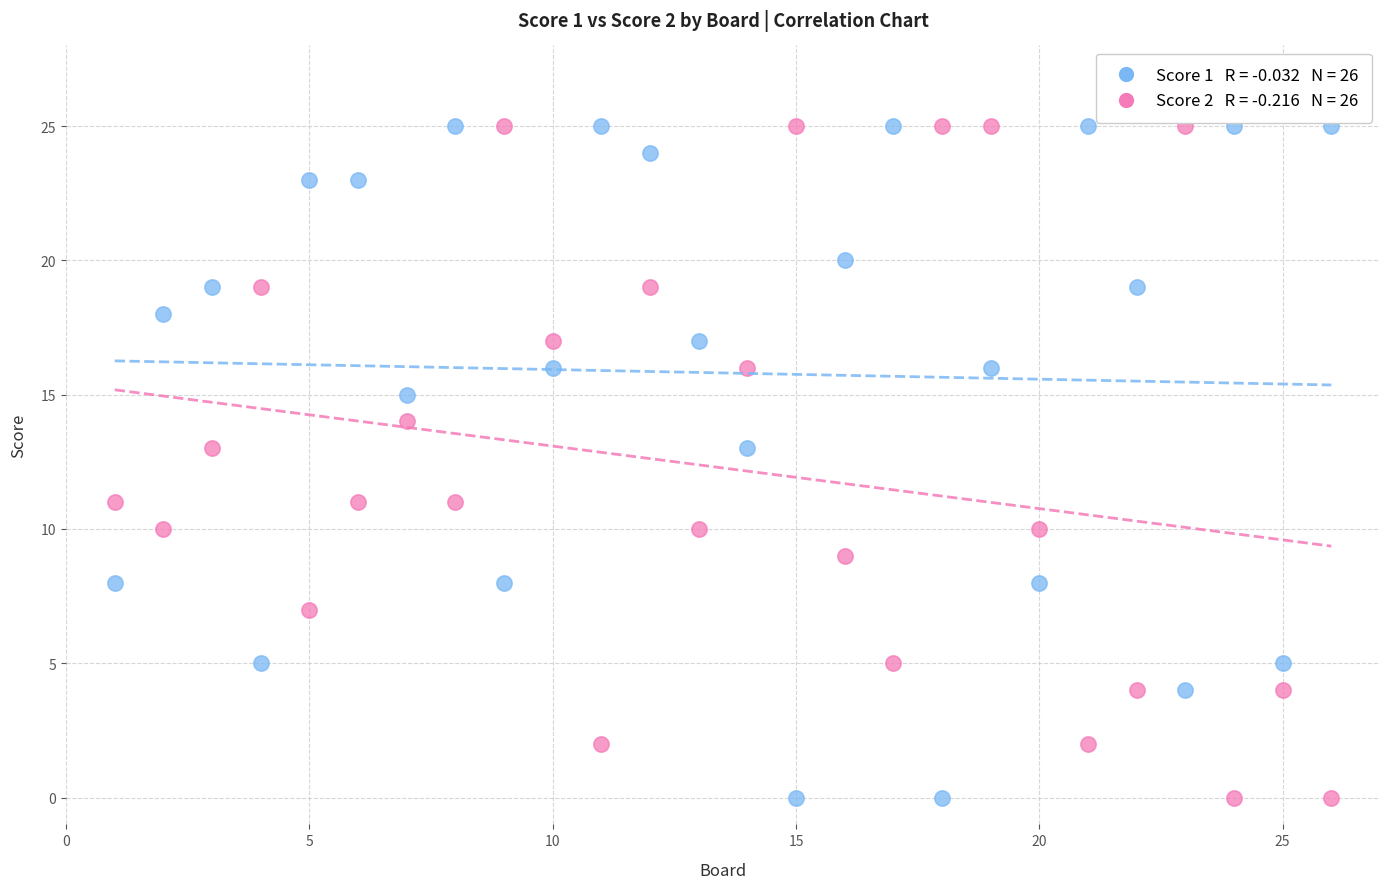

Across all data points, what is the range of Y values (max minus min)?

25